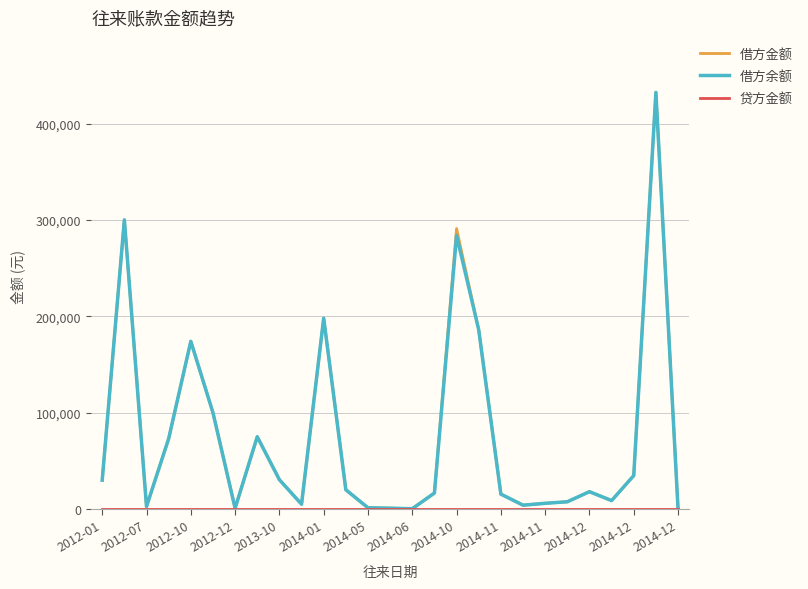

At how many categories does at least one series exceed 273942?

3